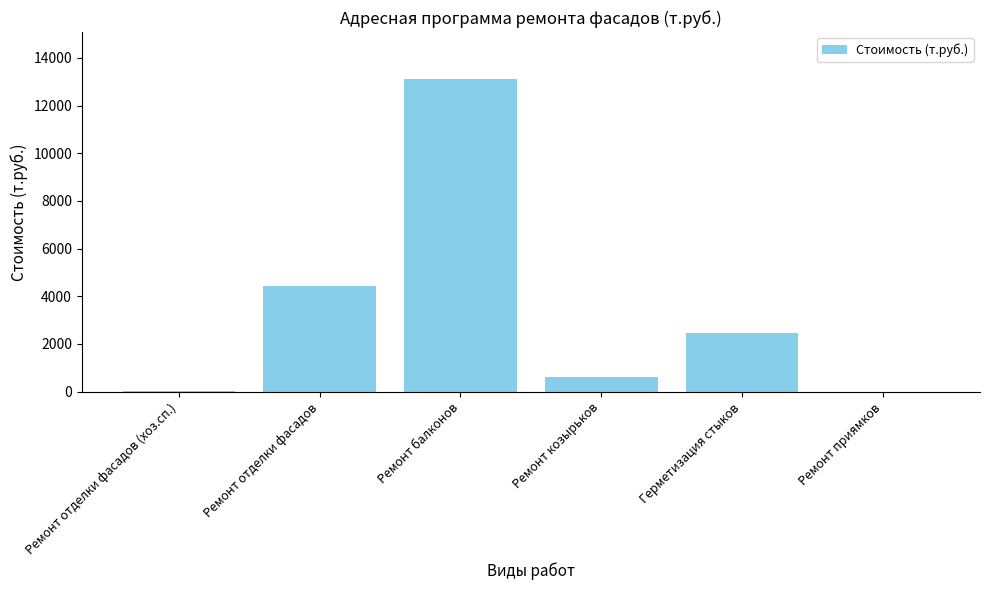

Is it true that the value at Ремонт отделки фасадов is 4430.5?

True